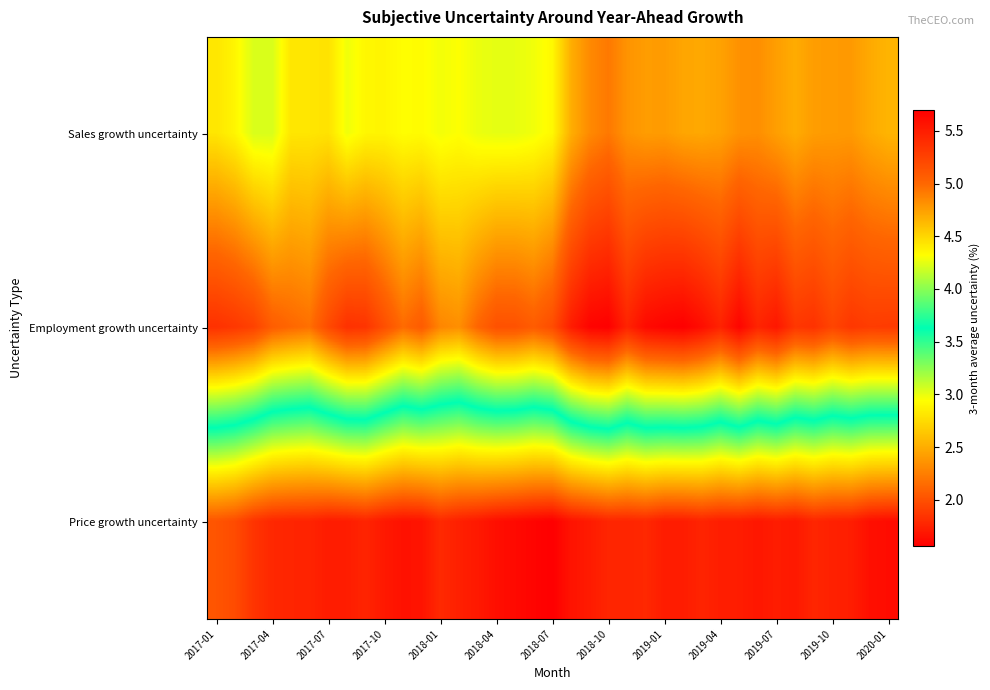

At how many categories does at least one series exceed 2?

37